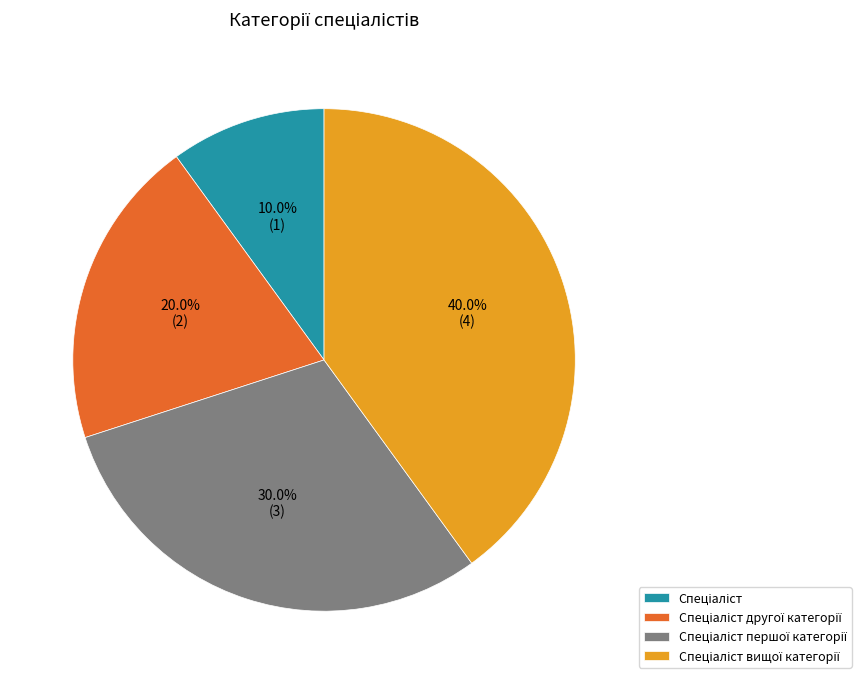

Is there a majority slice in this chart?

No